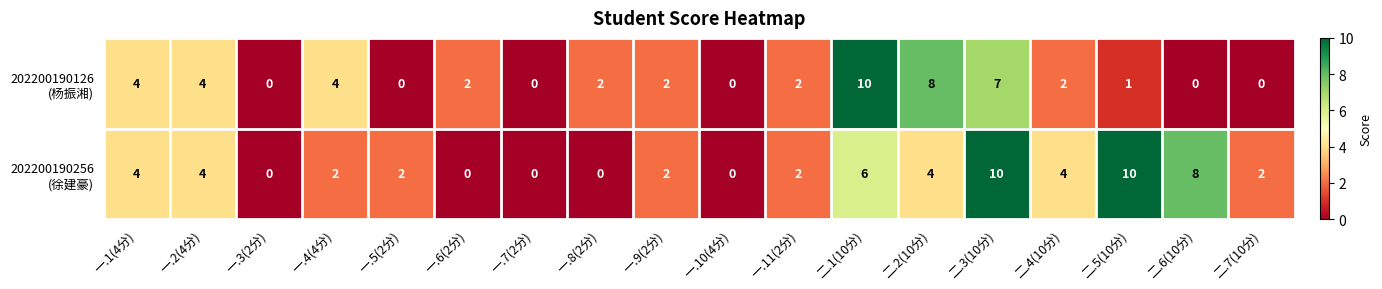

What is the maximum value shown in the chart?

10